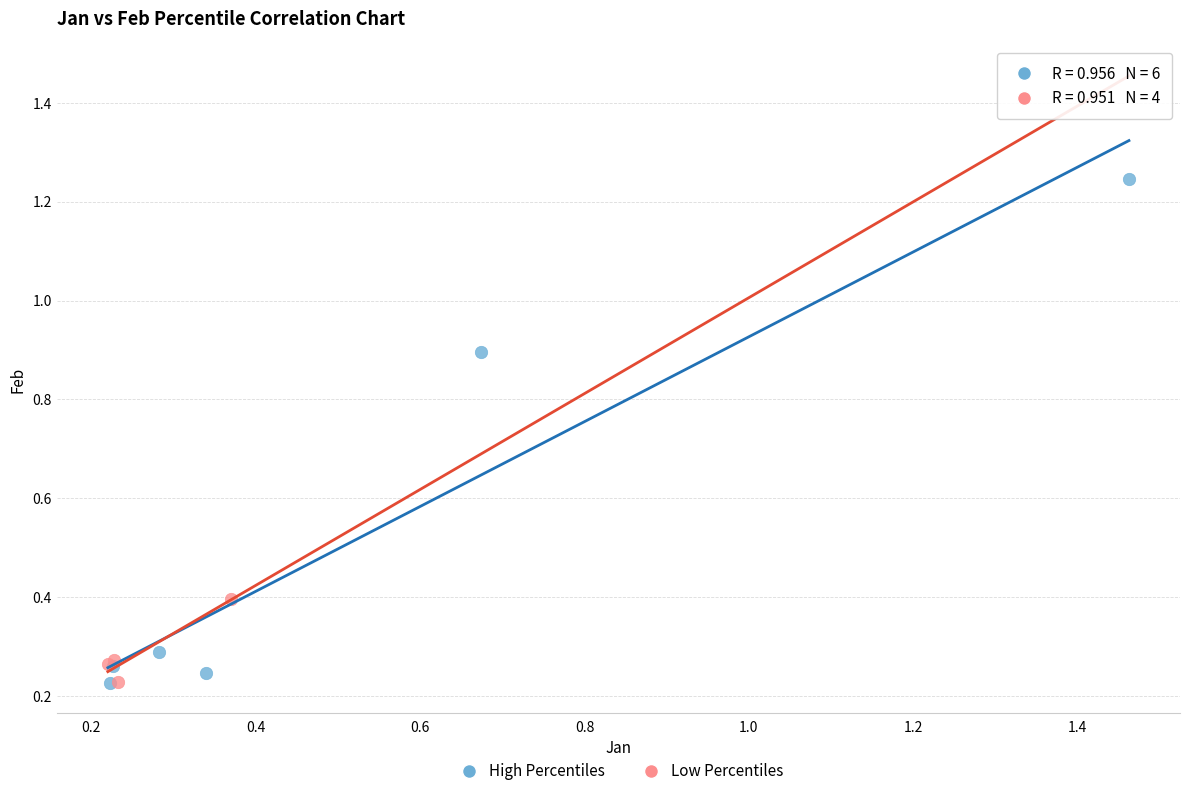

Which series contains the highest Y value?

High Percentiles